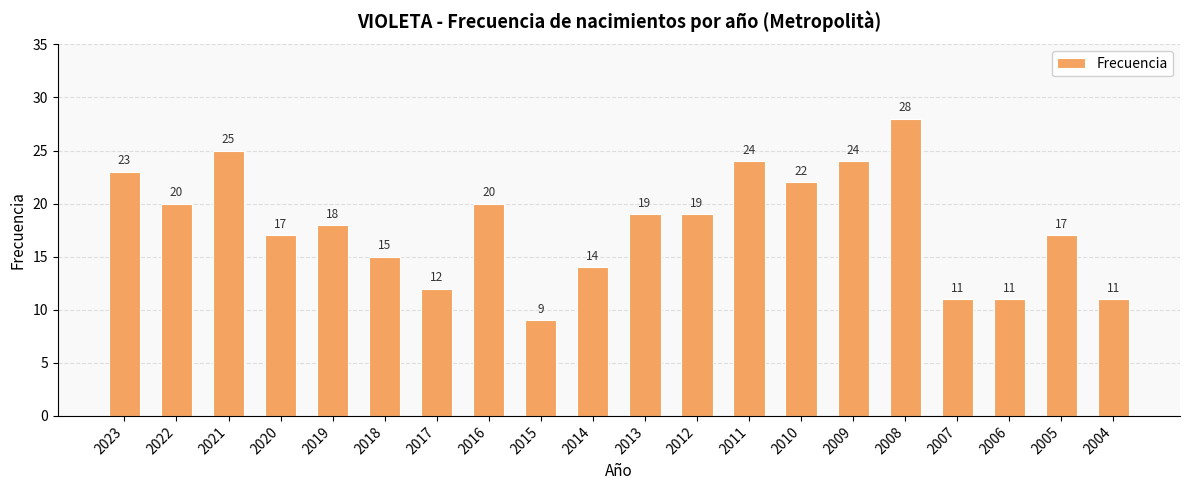

Count the number of categories in the chart.

20